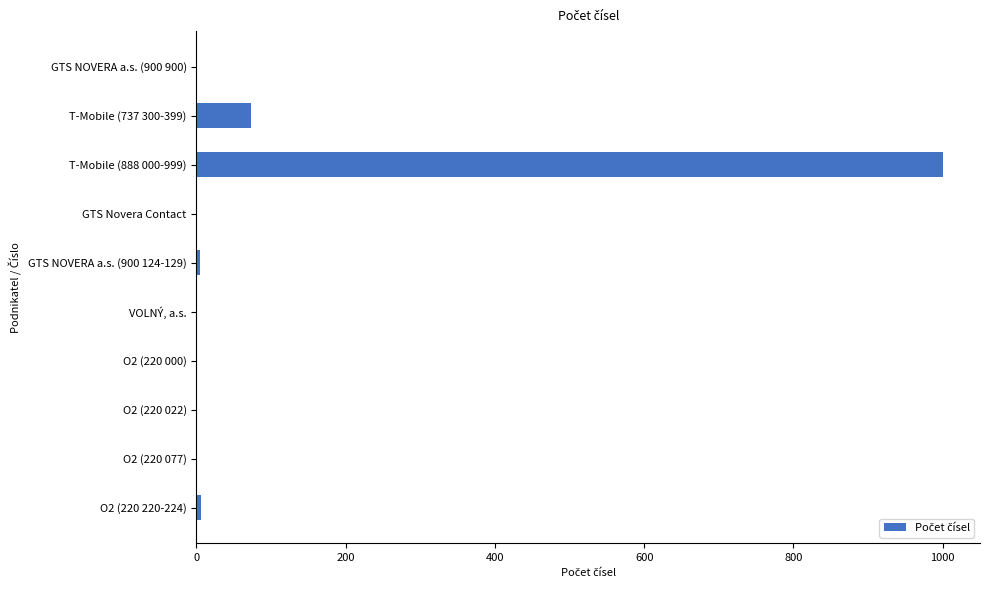

The chart shows a value of 1 at GTS NOVERA a.s. (900 900). True or false?

True